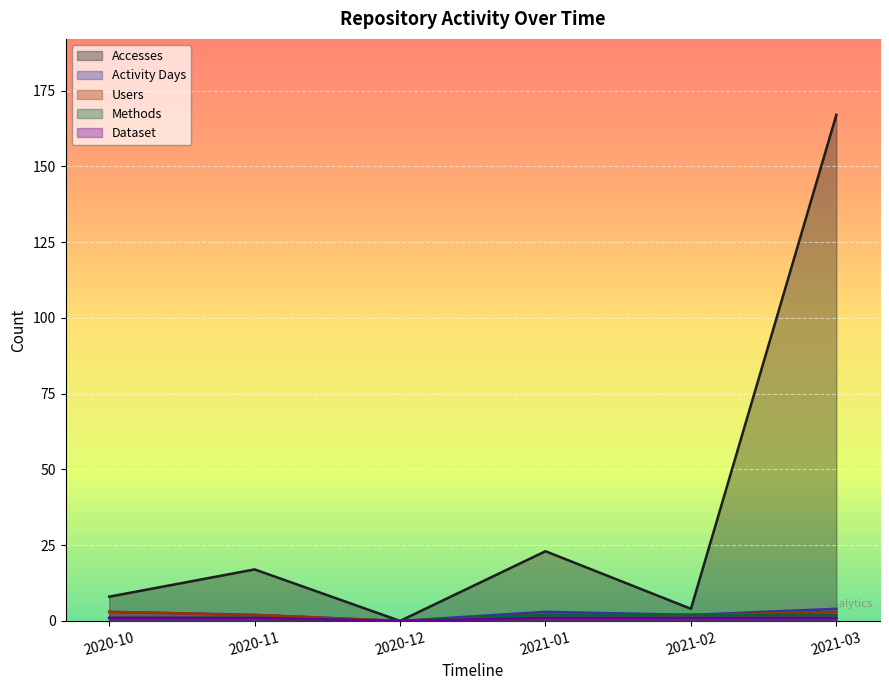

The value of Dataset at 2021-01 is 0. True or false?

False